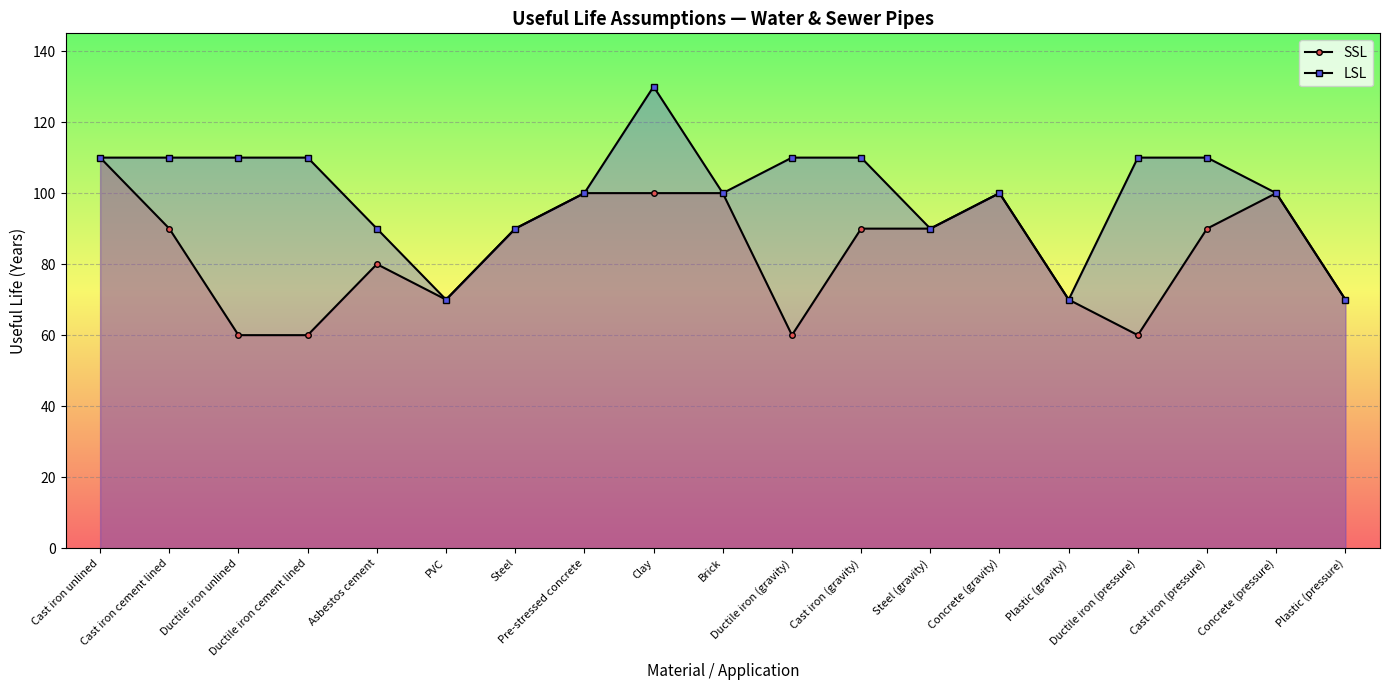

True or false: SSL has more than 2 interior local peaks.

True